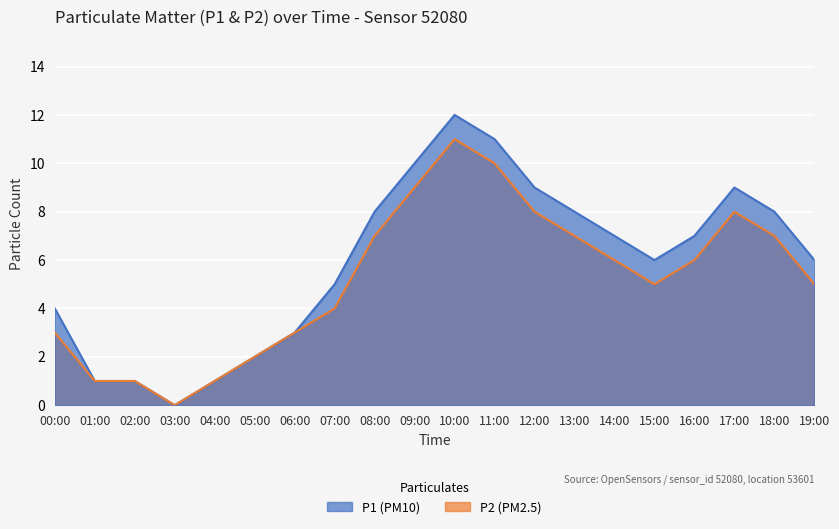

How many categories are shown in the chart?

20